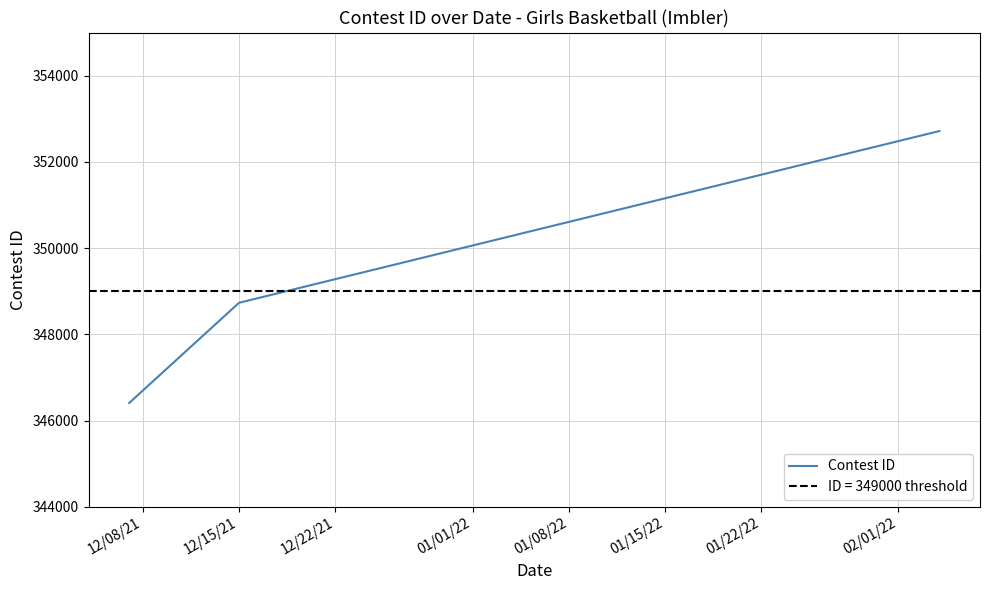

What is the label of the 2nd point from the right?

12/15/21